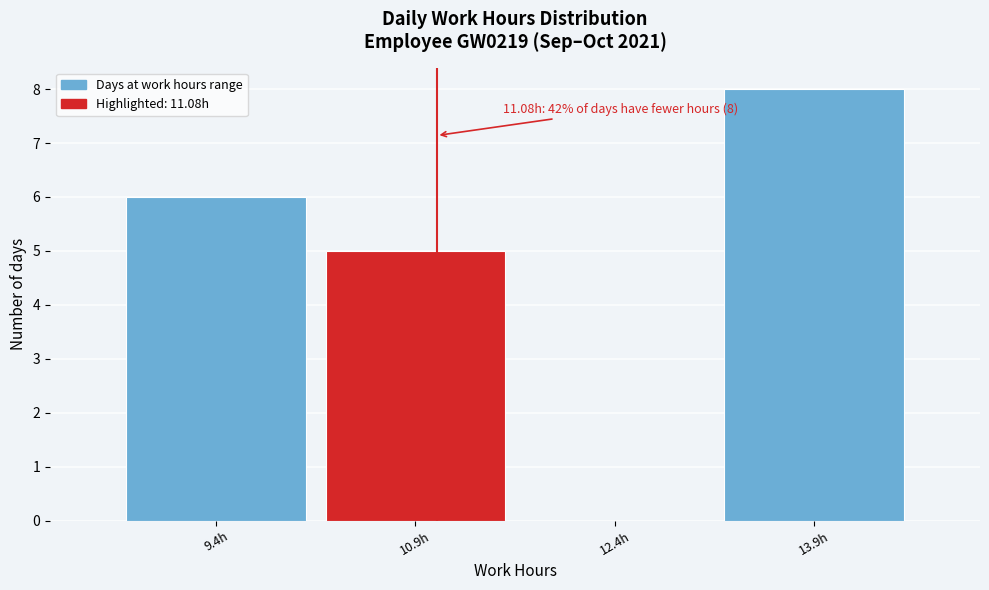

Over which range of the x-axis is the bar tallest?

13.2 to 14.6